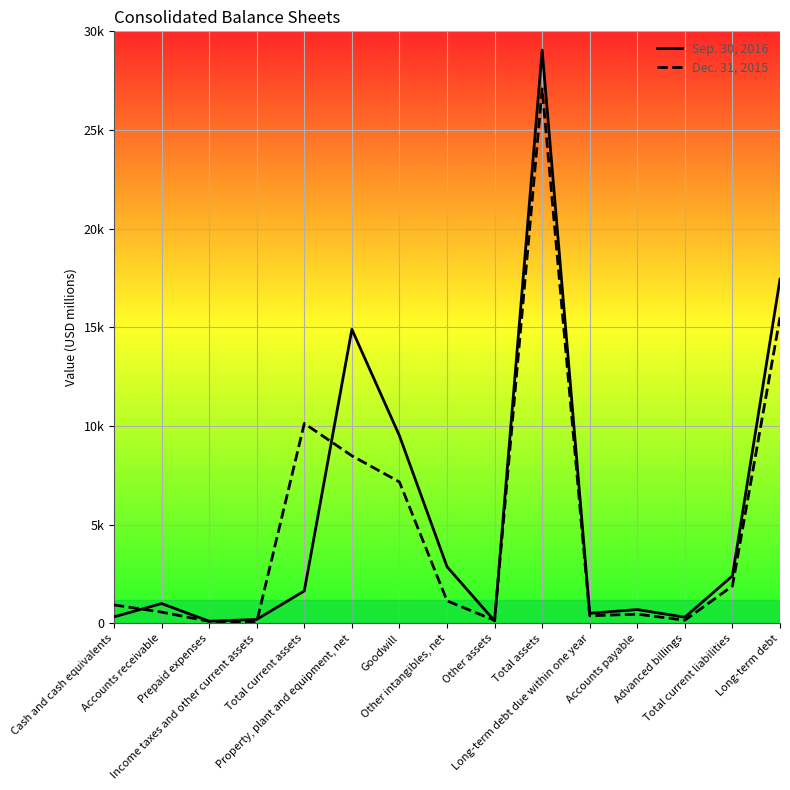

What are all the series names shown in the legend?

Sep. 30, 2016, Dec. 31, 2015